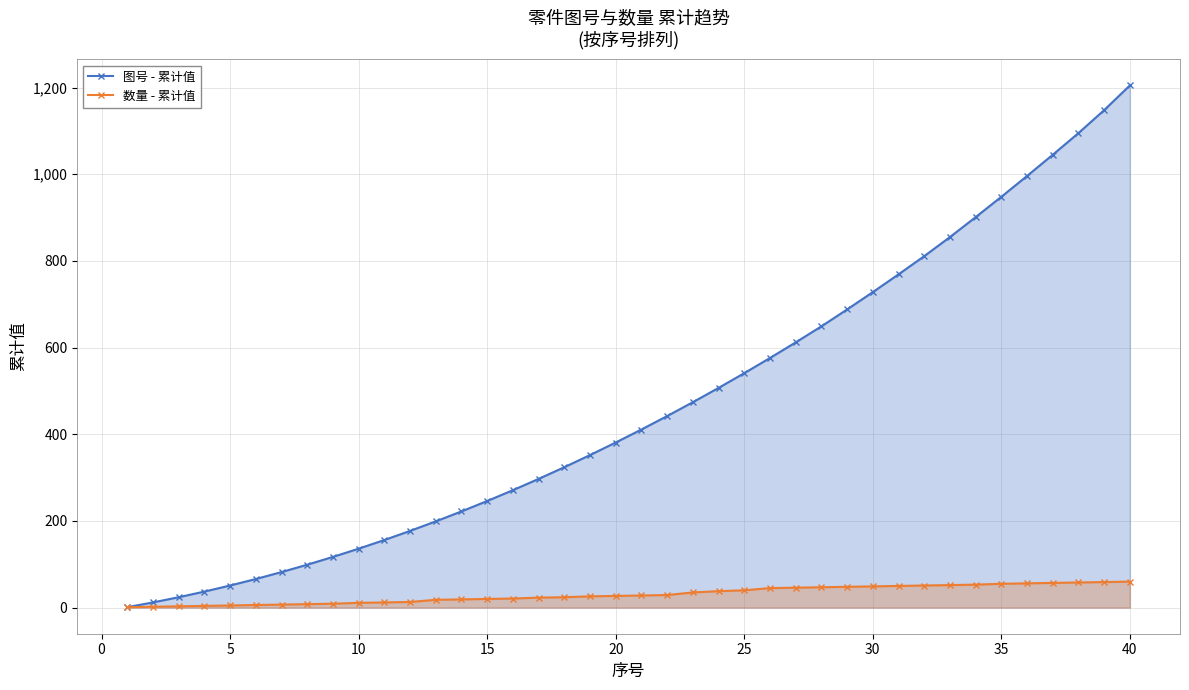

True or false: 图号 - 累计值 and 数量 - 累计值 intersect in this chart.

False